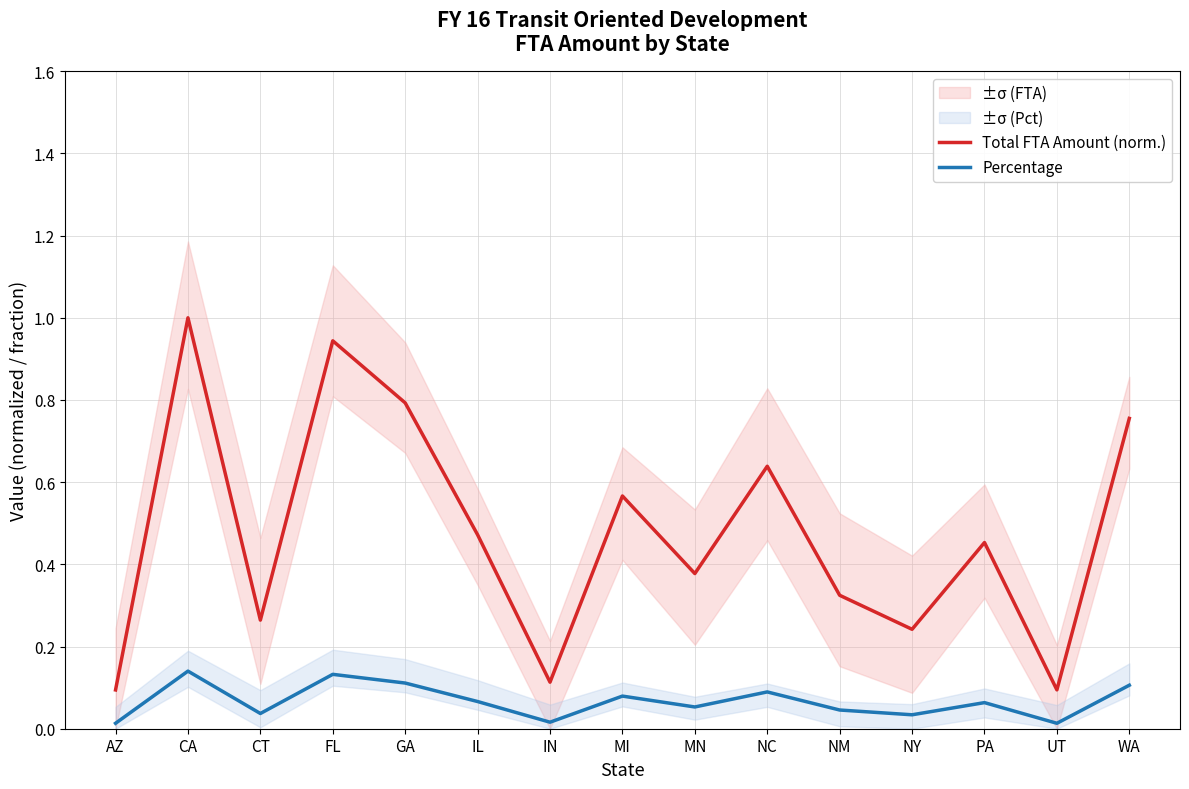

What is the average value of the Total FTA Amount (norm.) series?

0.5